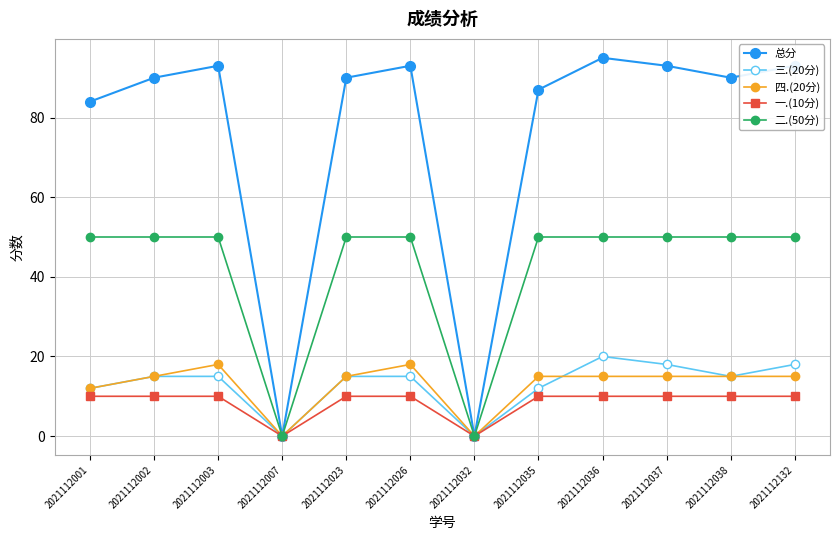

The value of 总分 at 2021112003 is 42. True or false?

False